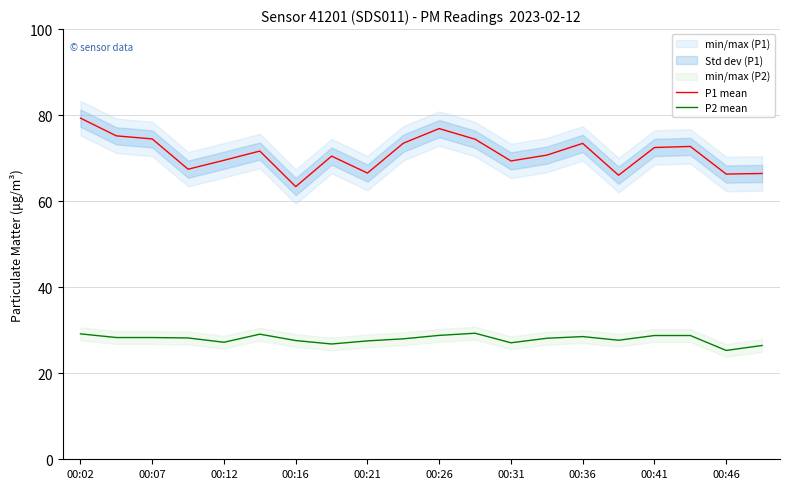

True or false: P2 mean and P1 mean intersect in this chart.

False